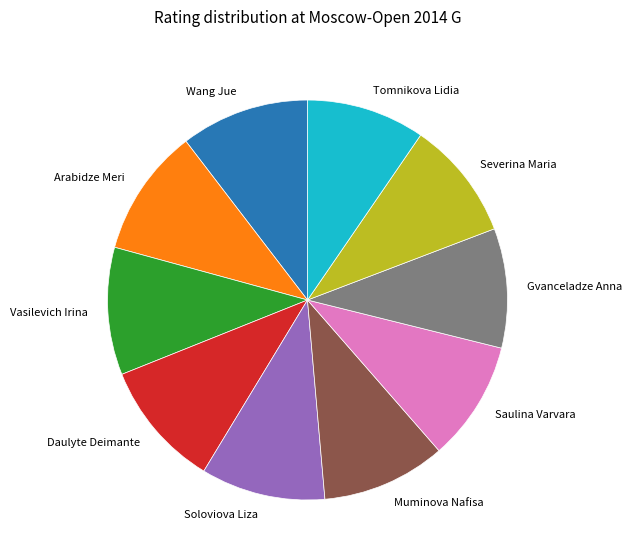

Is there a majority slice in this chart?

No